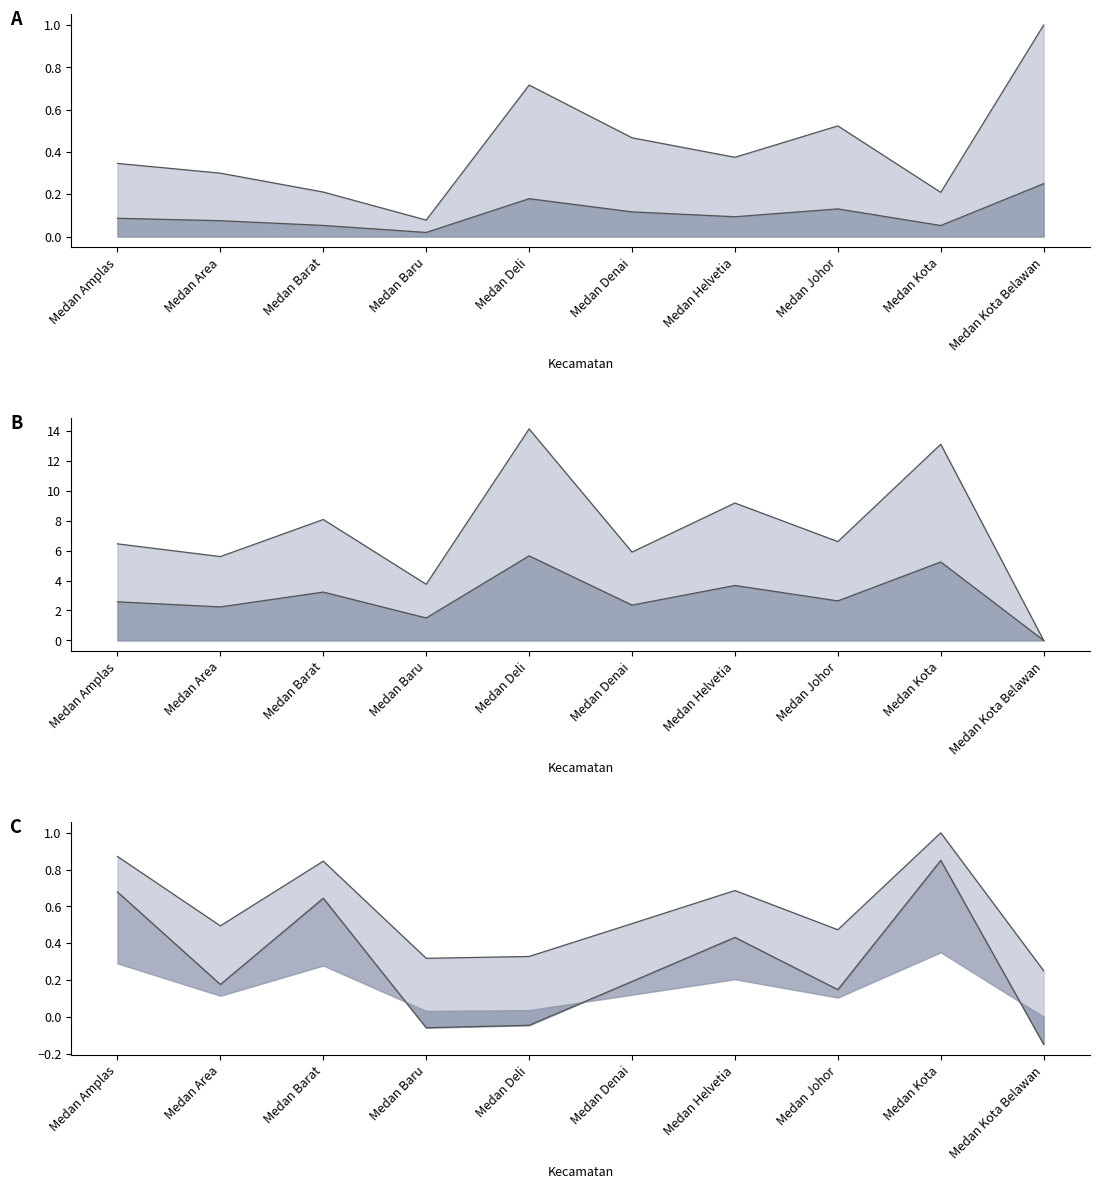

At which label is SMA+SMK lower line closest to 0?

Medan Deli